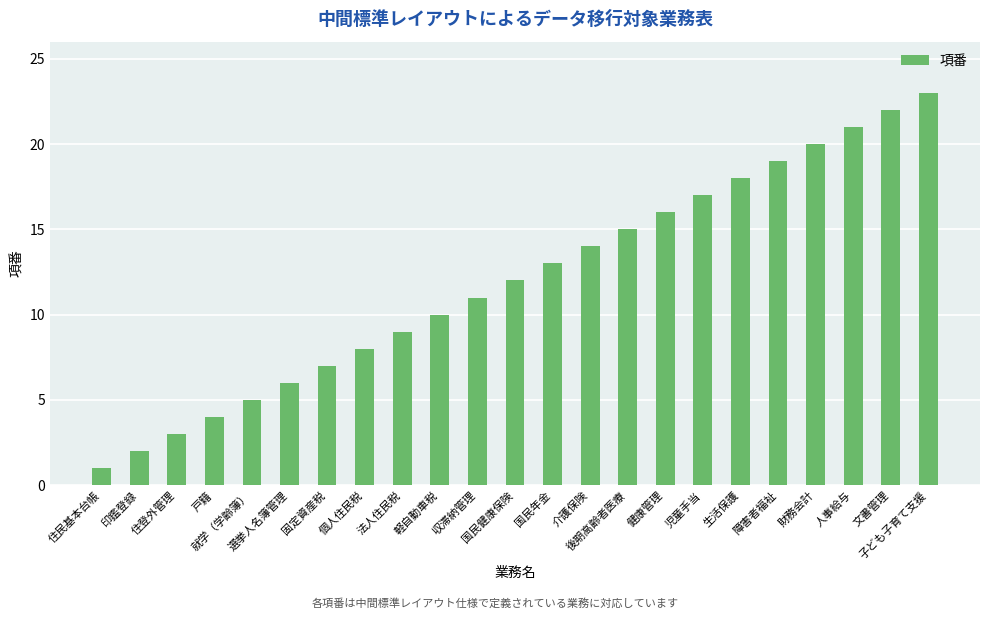

What is the sum of the values at 健康管理 and 財務会計?

36